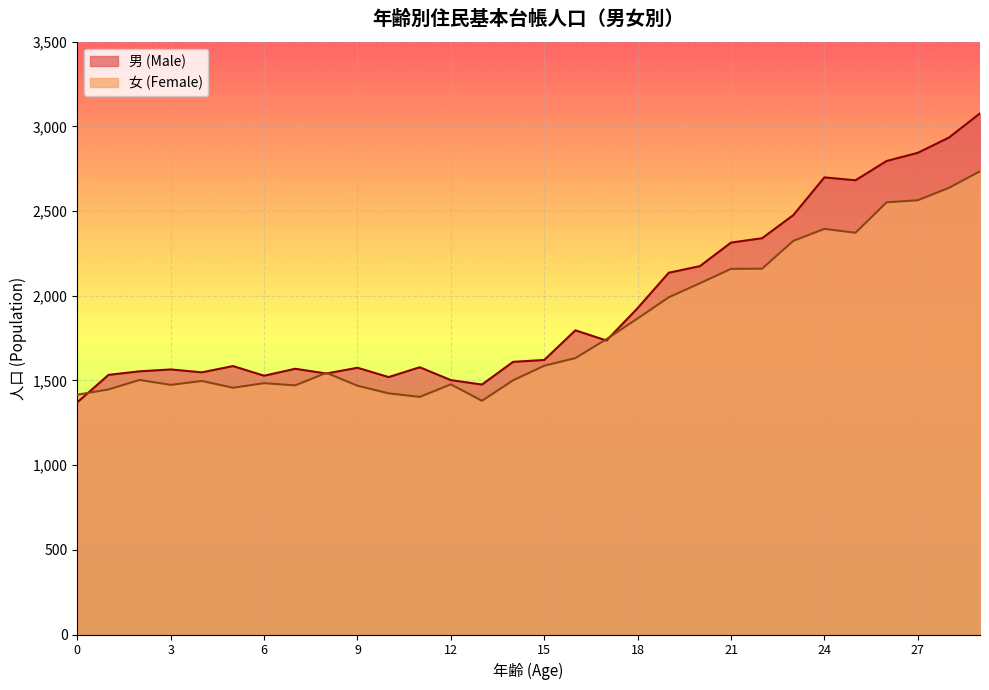

At which label does 男 (Male) first exceed 1621?

16